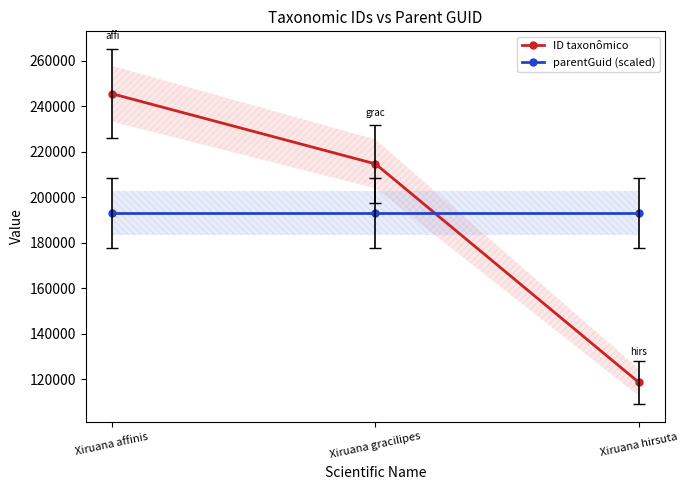

What are all the series names shown in the legend?

ID taxonômico, parentGuid (scaled)